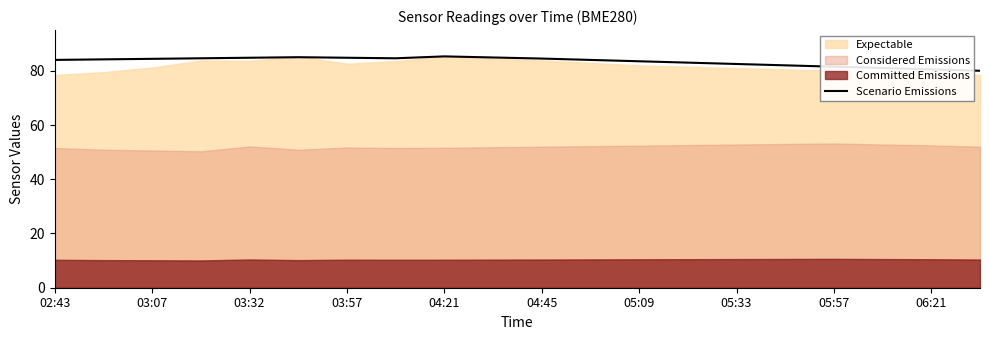

The Scenario Emissions series shows 82.5 at 05:33. True or false?

True